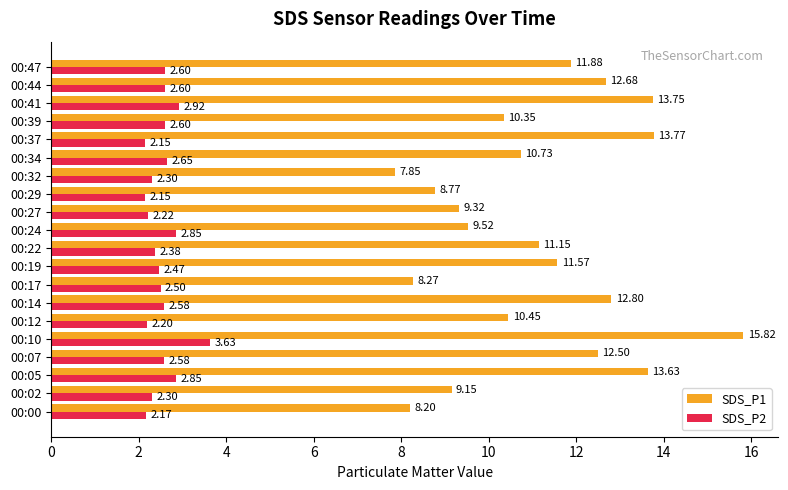

At which category is the sum across all series the highest?

00:10